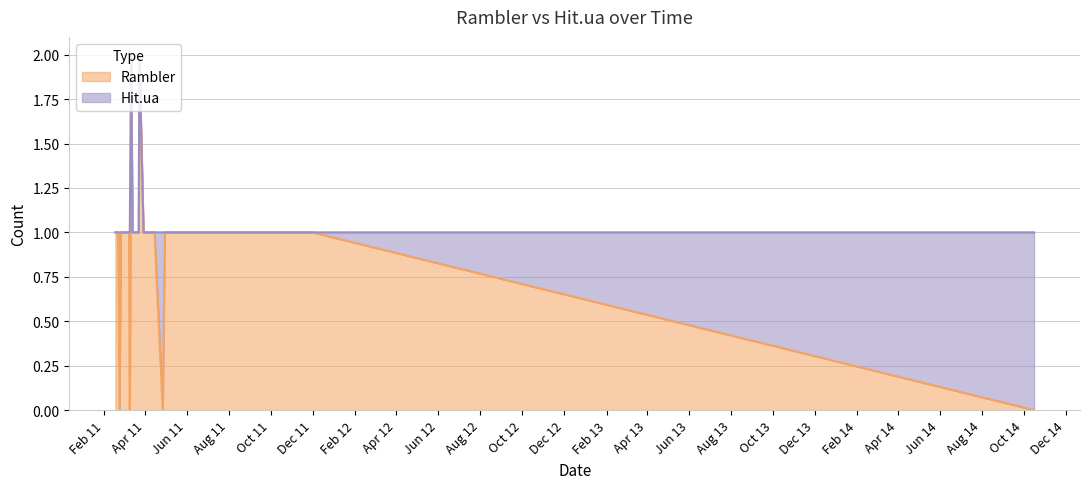

What are all the series names shown in the legend?

Rambler, Hit.ua